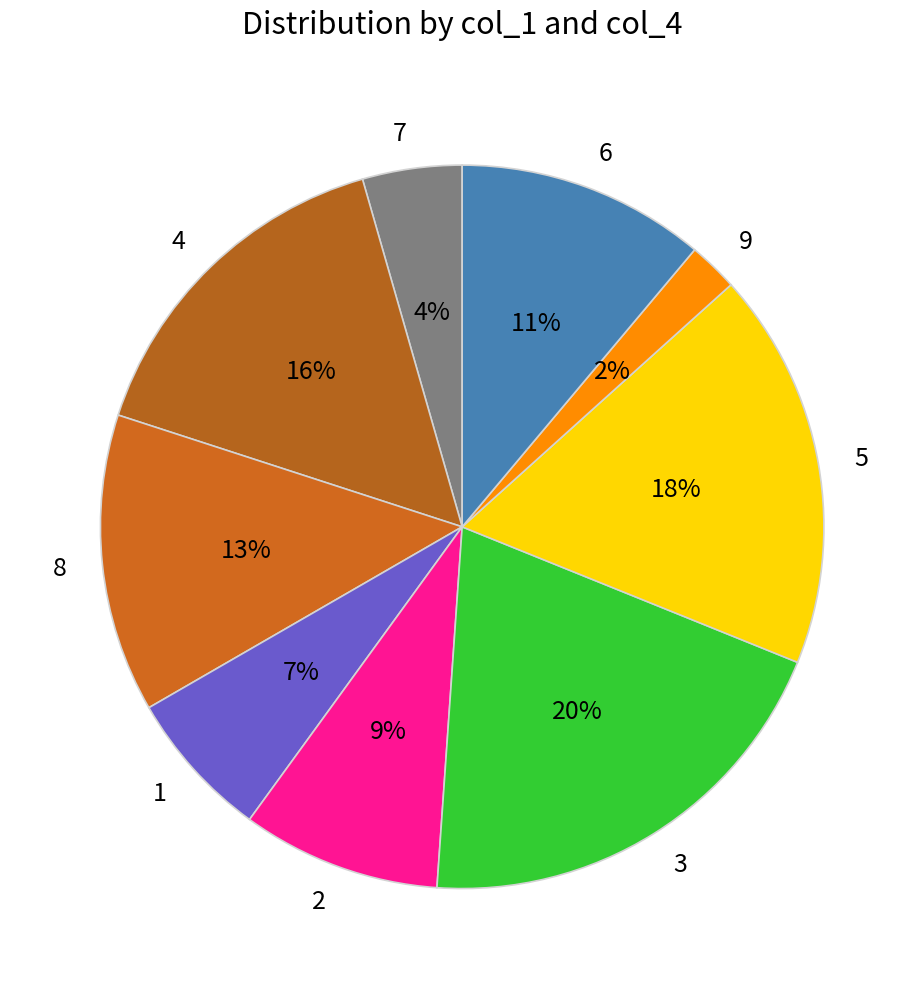

What is the smallest slice in the pie chart?

9